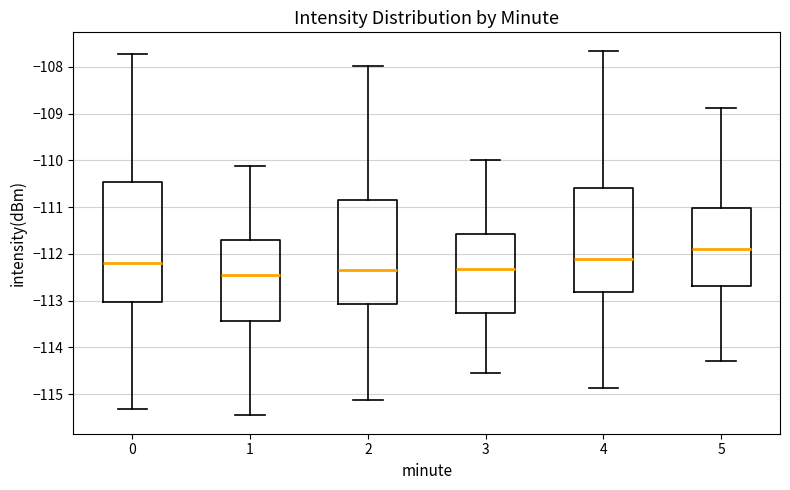

Reading left to right, read every box against the y-axis: the position of its median line, the range the box covers, and the ends of its whiskers. The values are not printed on the chart, so give them approximately, as read against the axis.

0: median -112.2, box -113.0 to -110.5, whiskers -115.3 to -107.7
1: median -112.5, box -113.4 to -111.7, whiskers -115.5 to -110.1
2: median -112.3, box -113.1 to -110.8, whiskers -115.1 to -108.0
3: median -112.3, box -113.3 to -111.6, whiskers -114.5 to -110.0
4: median -112.1, box -112.8 to -110.6, whiskers -114.9 to -107.7
5: median -111.9, box -112.7 to -111.0, whiskers -114.3 to -108.9